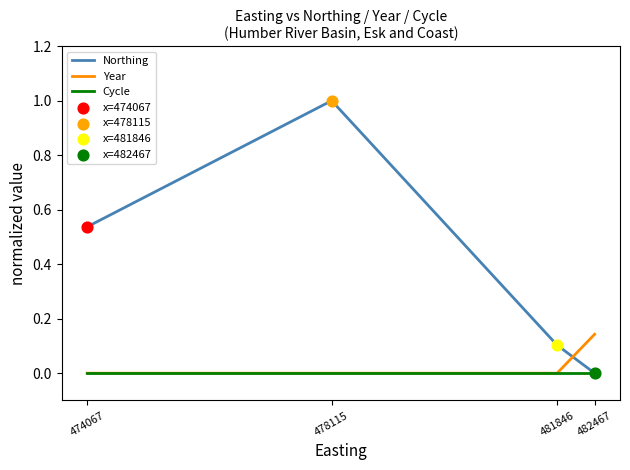

Which series has the largest total across all categories?

Northing